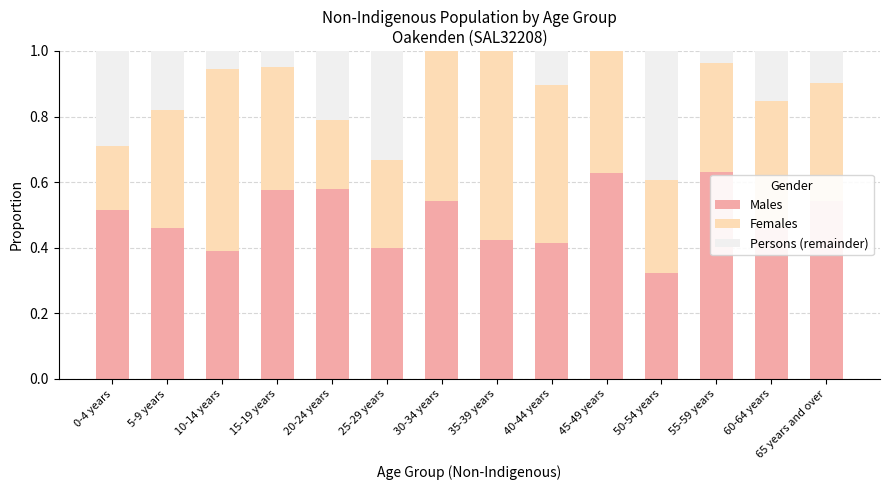

What is the spread (max minus min) of values at 20-24 years?

0.4